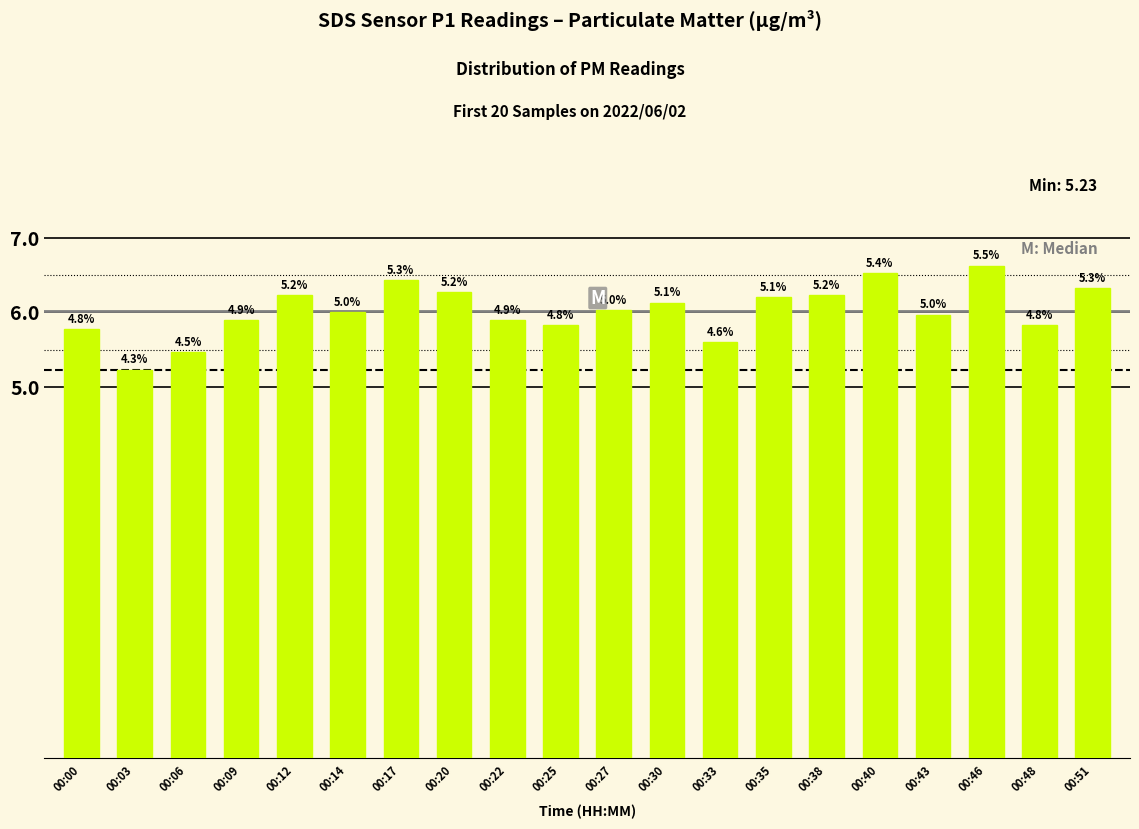

What is the sum of all values?

120.5